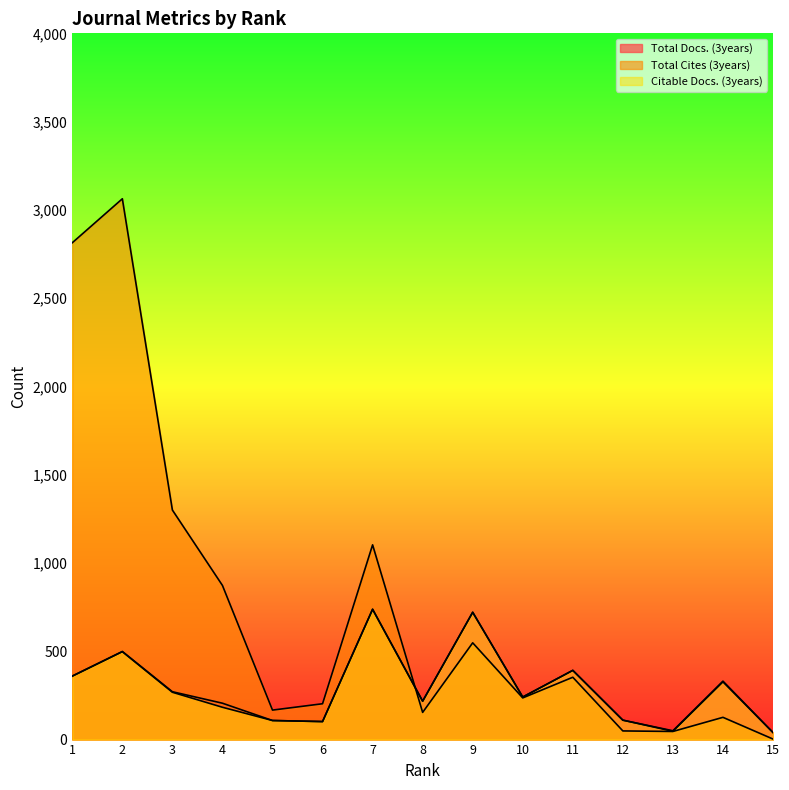

Between 12 and 14, which series saw the biggest shift?

Total Docs. (3years)